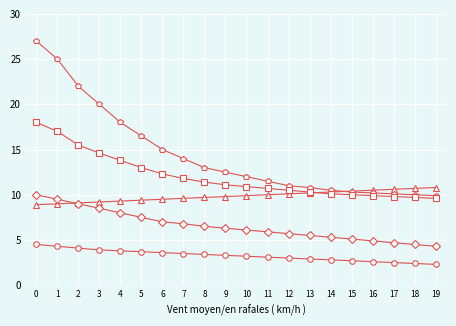

What is the spread (max minus min) of values at 4?

14.2